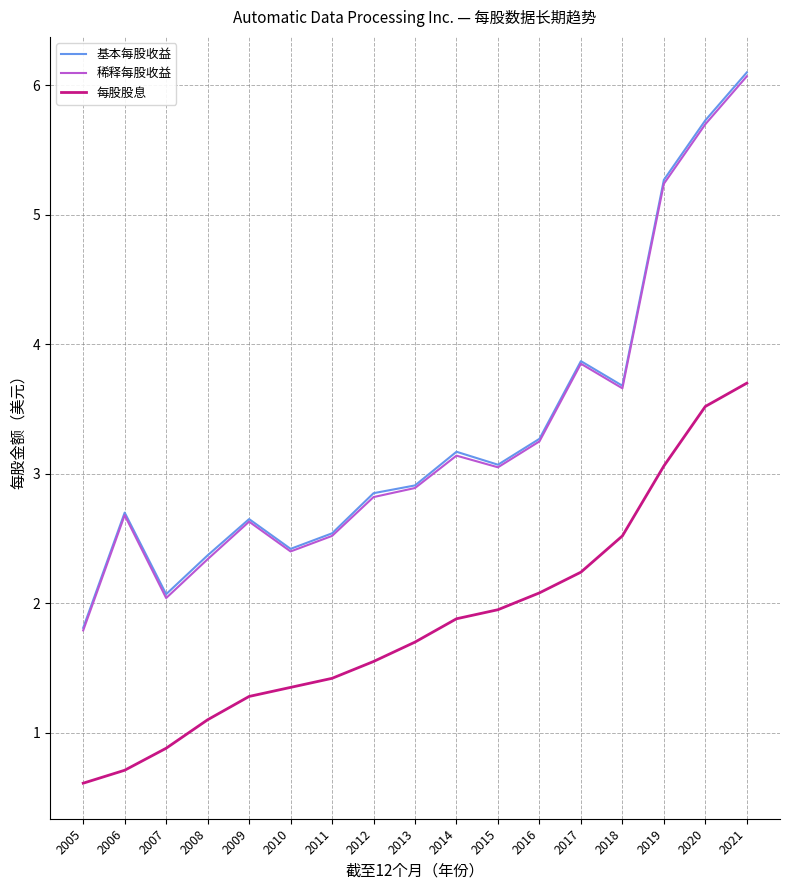

Where does the 稀释每股收益 series first go above 2?

2006